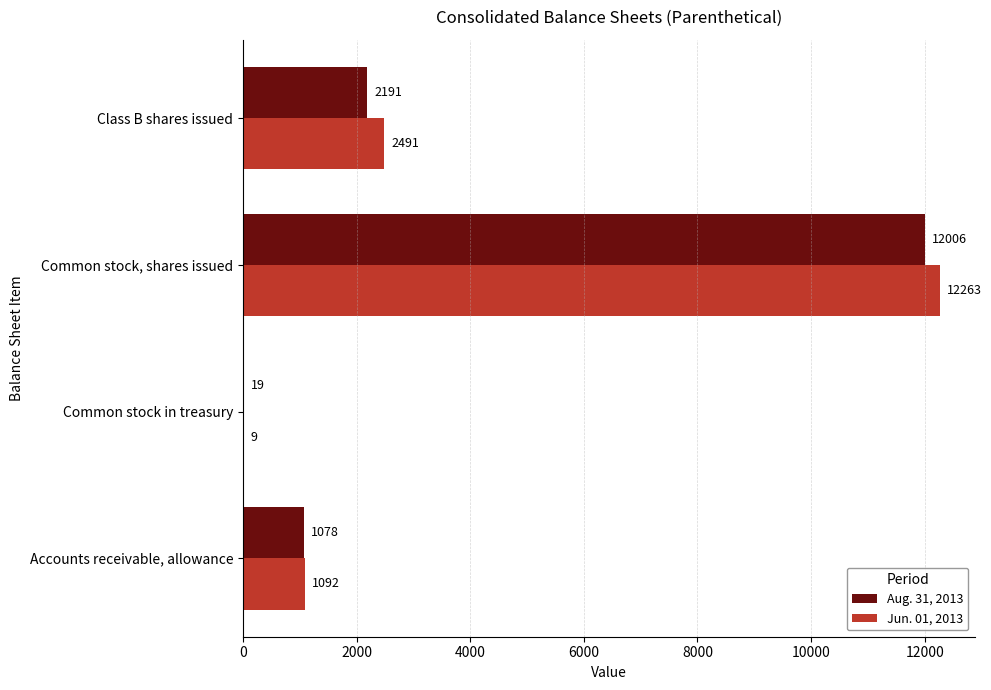

The Jun. 01, 2013 series shows 12263 at Common stock, shares issued. True or false?

True